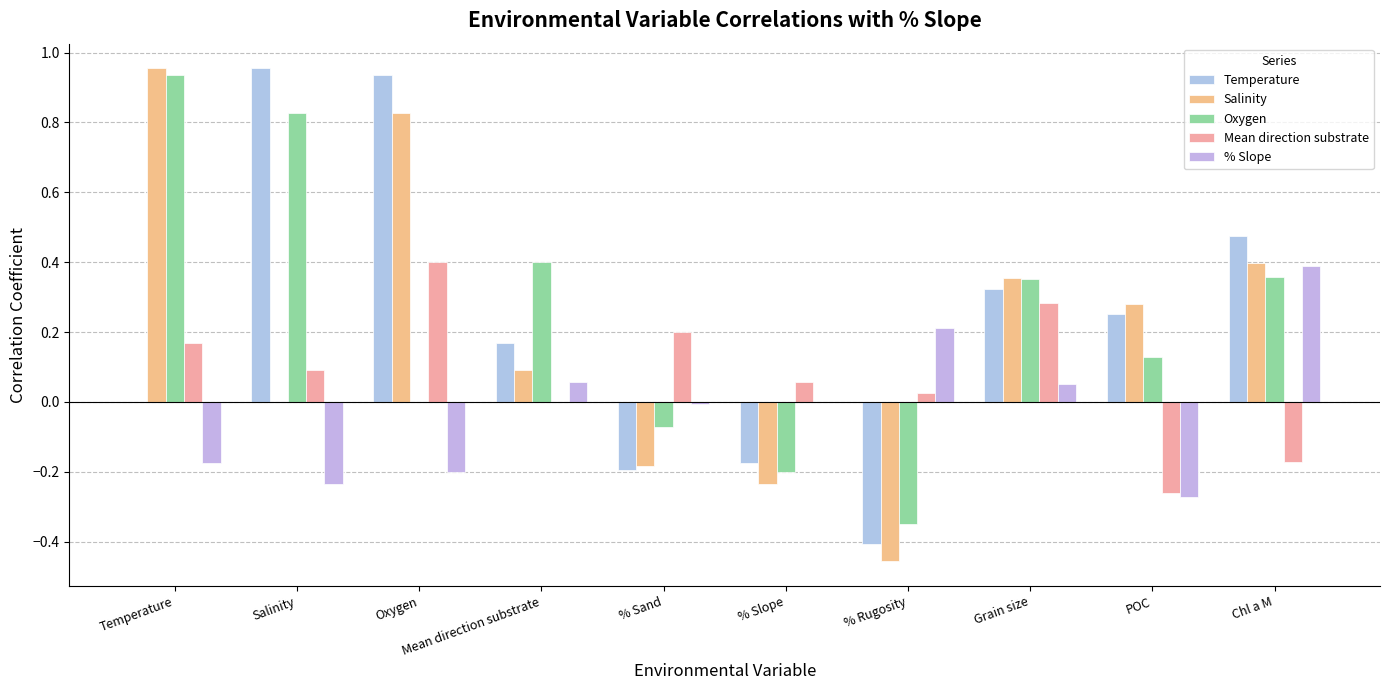

Are the bars horizontal?

No